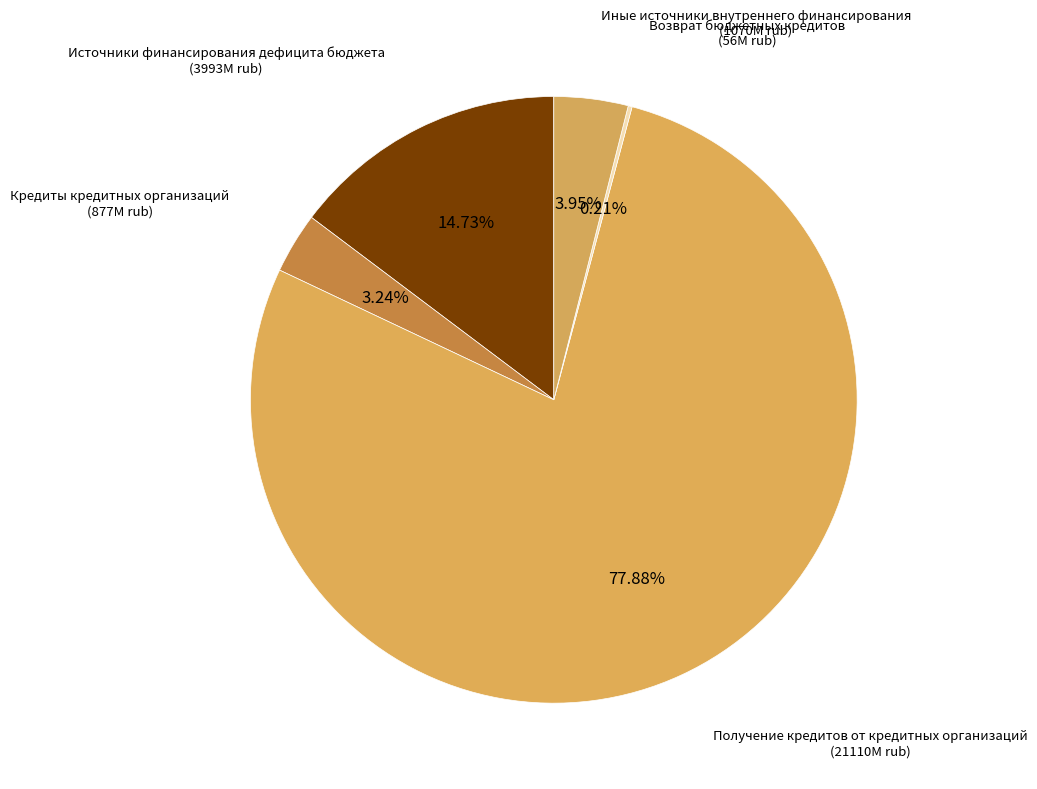

Is Получение кредитов от кредитных организаций the majority of the pie?

Yes